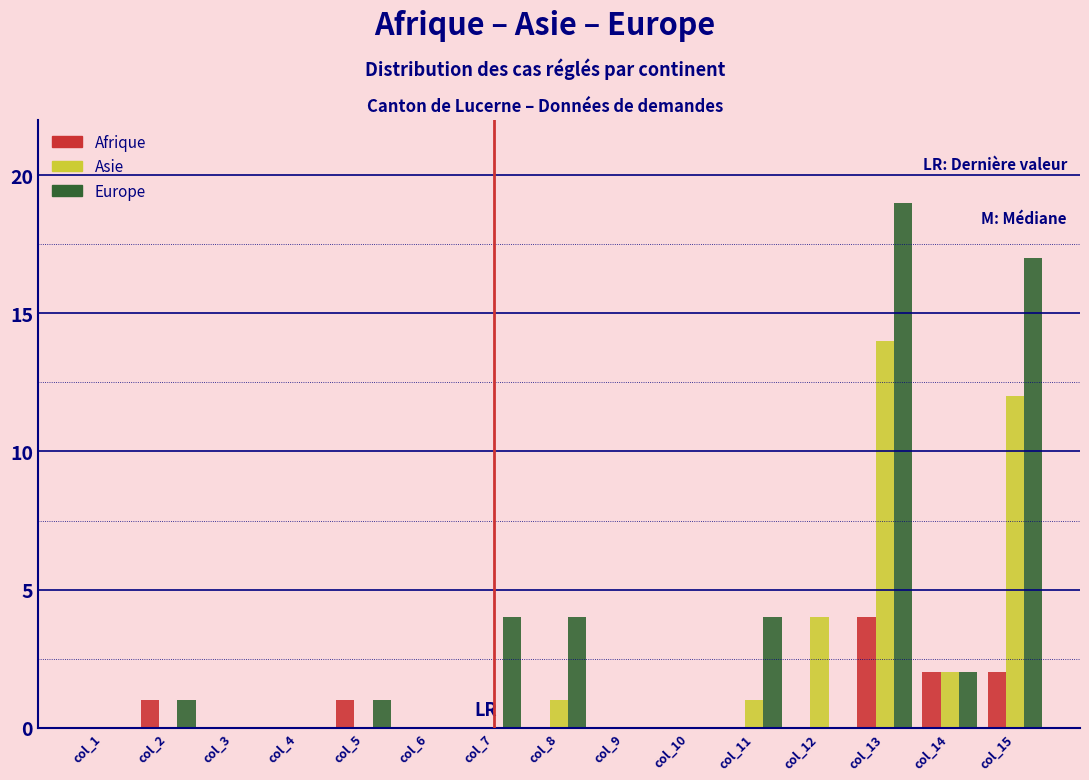

True or false: Europe has a value of 0 at col_12.

True